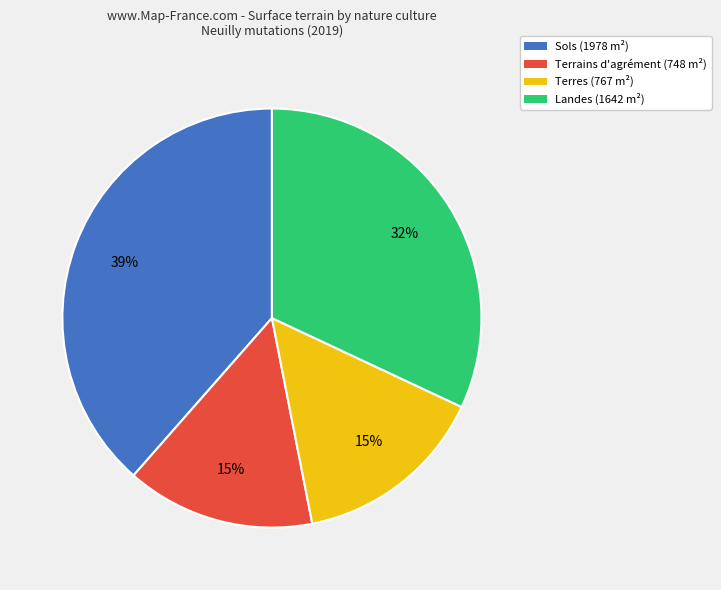

Does any single category account for the majority?

No